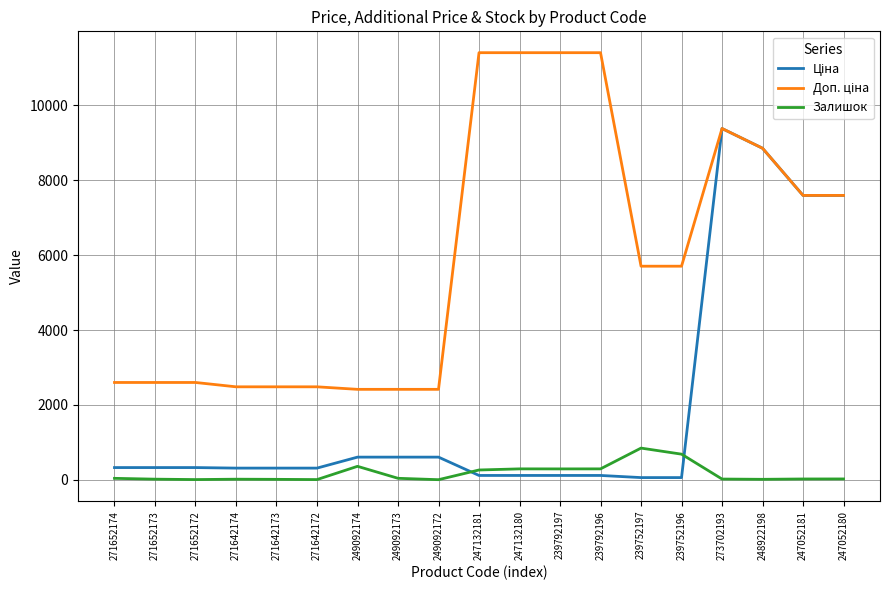

What is the greatest value displayed?

11410.0